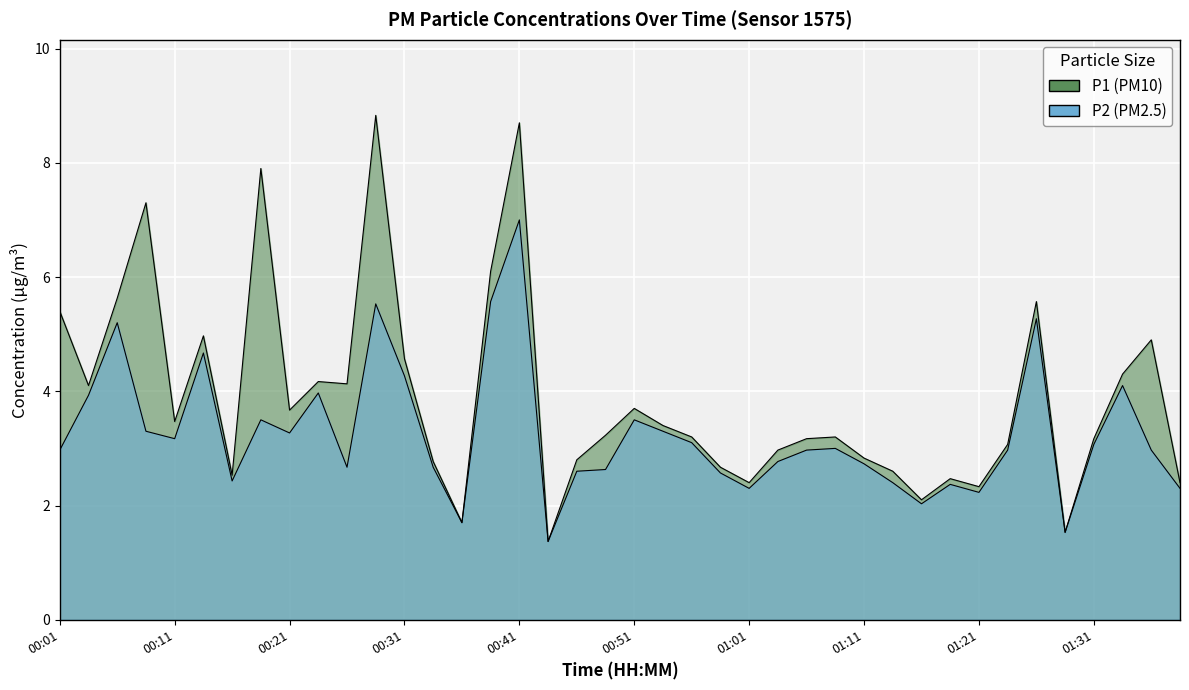

What is the difference between the maximum and minimum values in the P1 series?

7.5